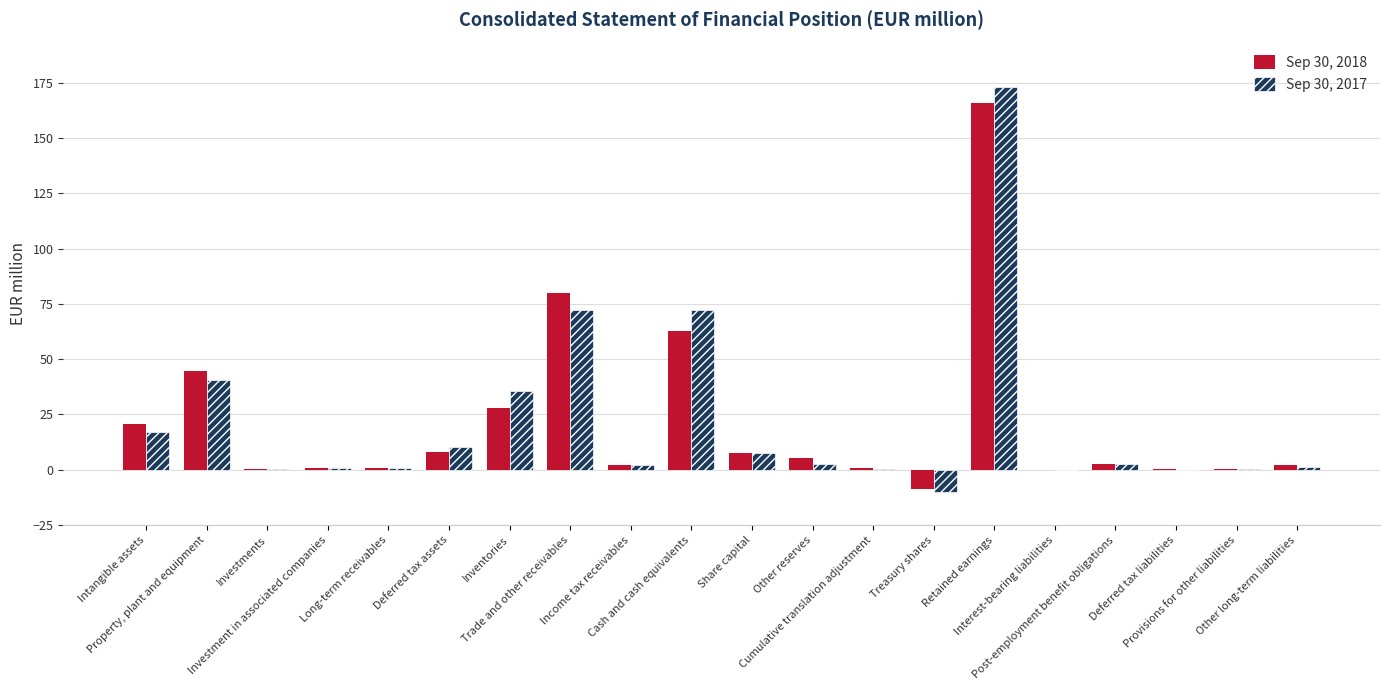

Where is Sep 30, 2018 nearest to the value 78?

Trade and other receivables